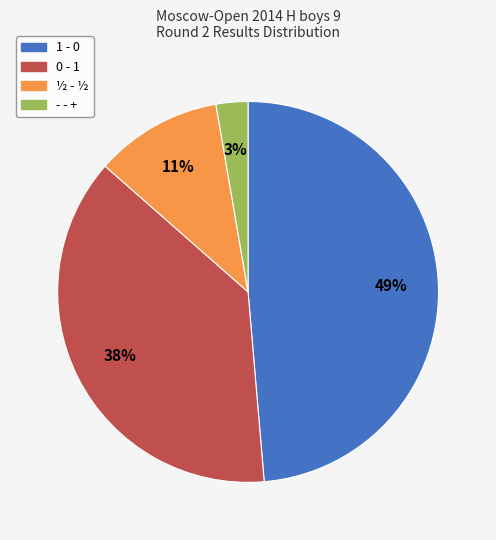

Is the sum of - - + and 1 - 0 greater than half?

Yes